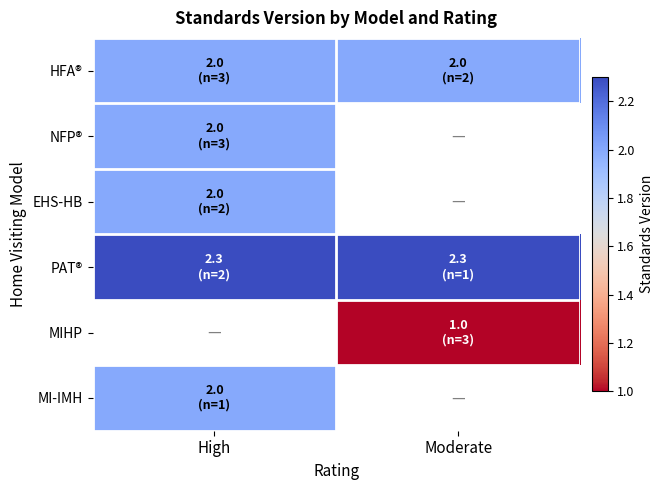

Which category has the lowest value across all series?

Moderate